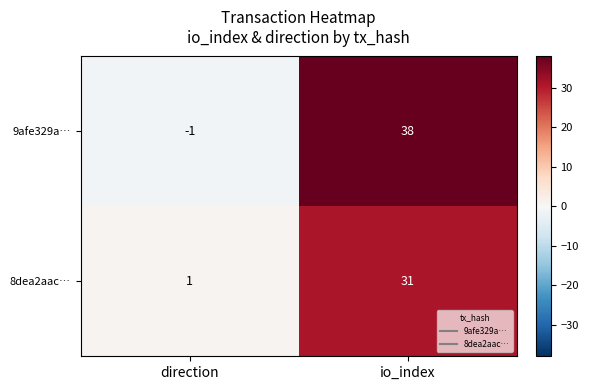

List the series in order of their peak value, highest first.

9afe329a…, 8dea2aac…